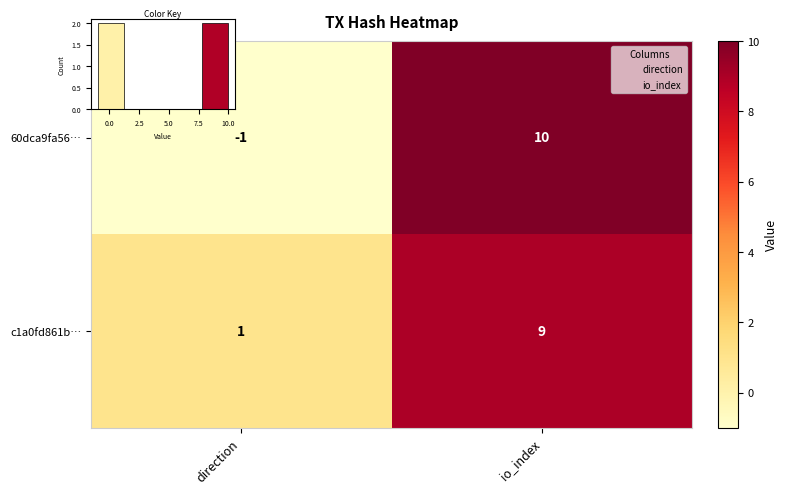

Rank the series by their maximum value, from highest to lowest.

60dca9fa56…, c1a0fd861b…